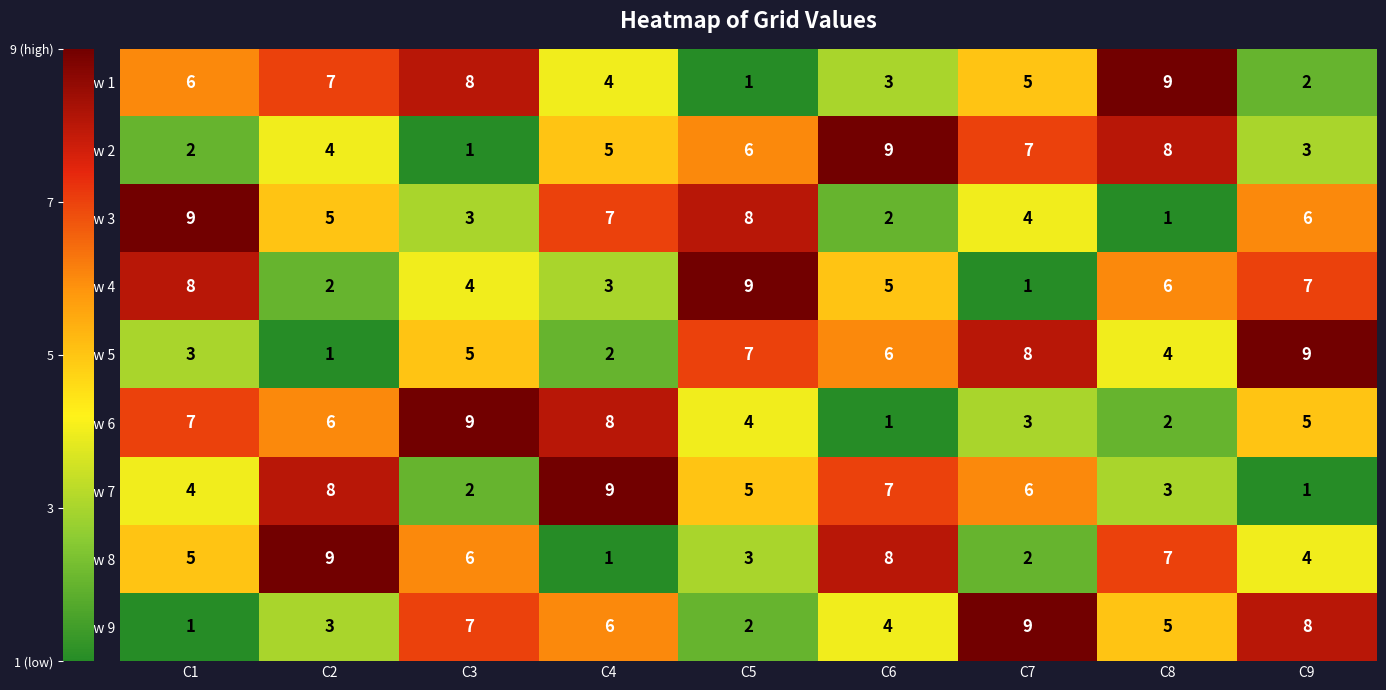

What value does the Row 3 series have at C9?

6